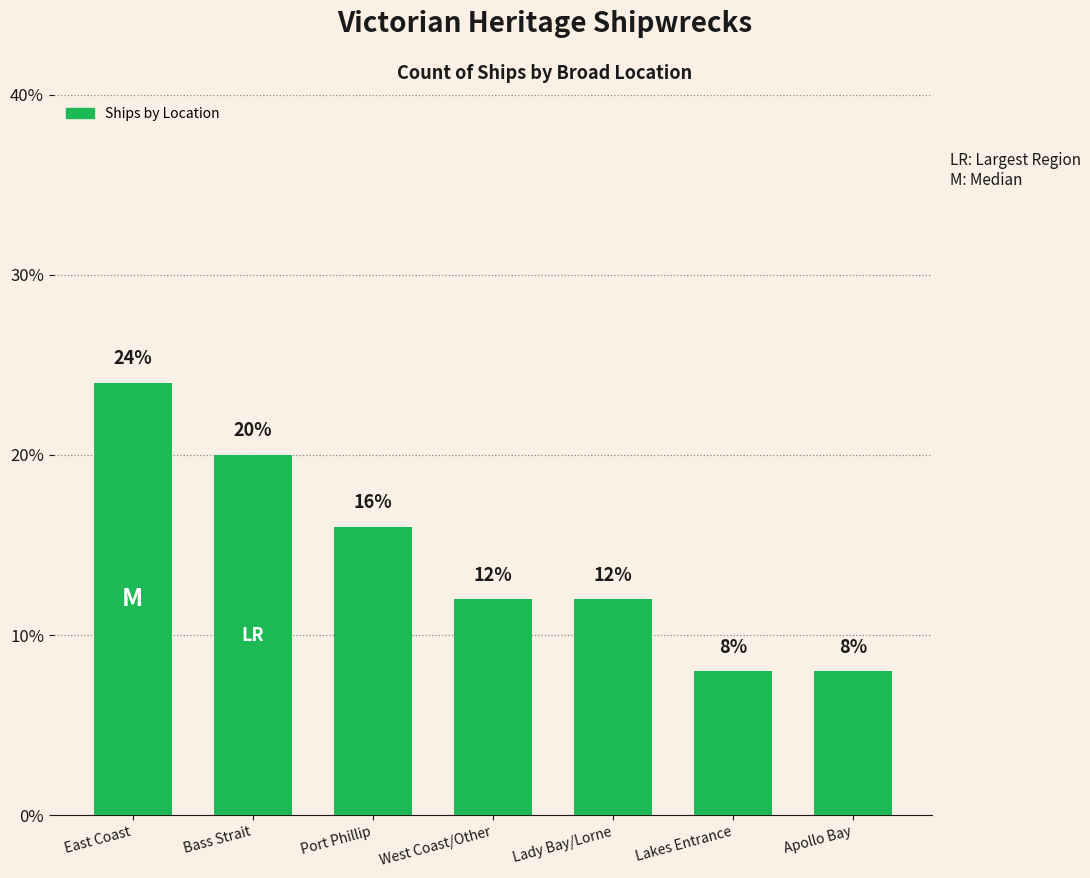

What is the ratio of the value at Bass Strait to the value at Apollo Bay?

2.5